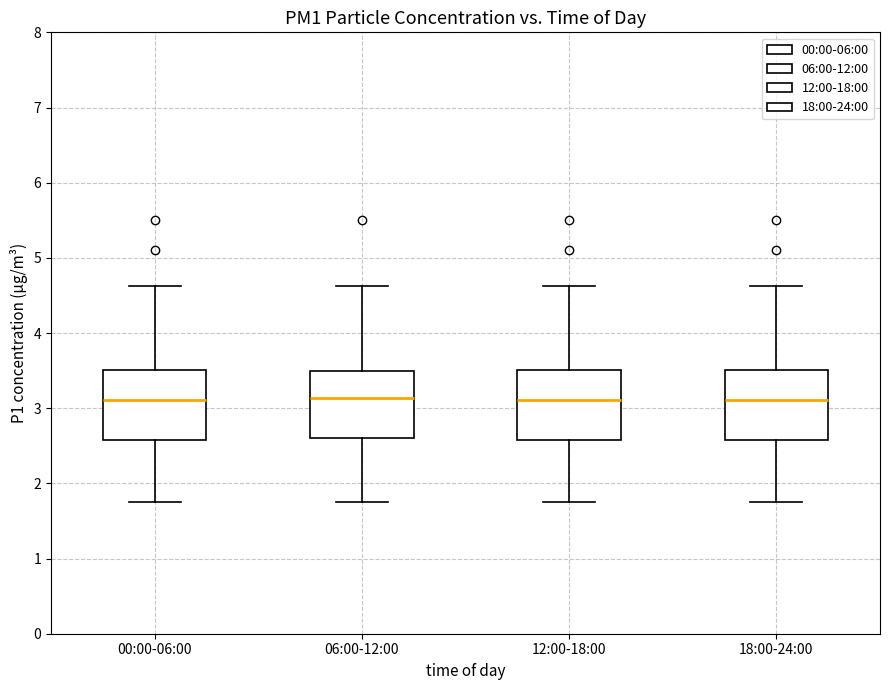

Reading left to right, read every box against the y-axis: the position of its median line, the range the box covers, and the ends of its whiskers. The values are not printed on the chart, so give them approximately, as read against the axis.

00:00-06:00: median 3.1, box 2.6 to 3.5, whiskers 1.8 to 4.6
06:00-12:00: median 3.1, box 2.6 to 3.5, whiskers 1.8 to 4.6
12:00-18:00: median 3.1, box 2.6 to 3.5, whiskers 1.8 to 4.6
18:00-24:00: median 3.1, box 2.6 to 3.5, whiskers 1.8 to 4.6